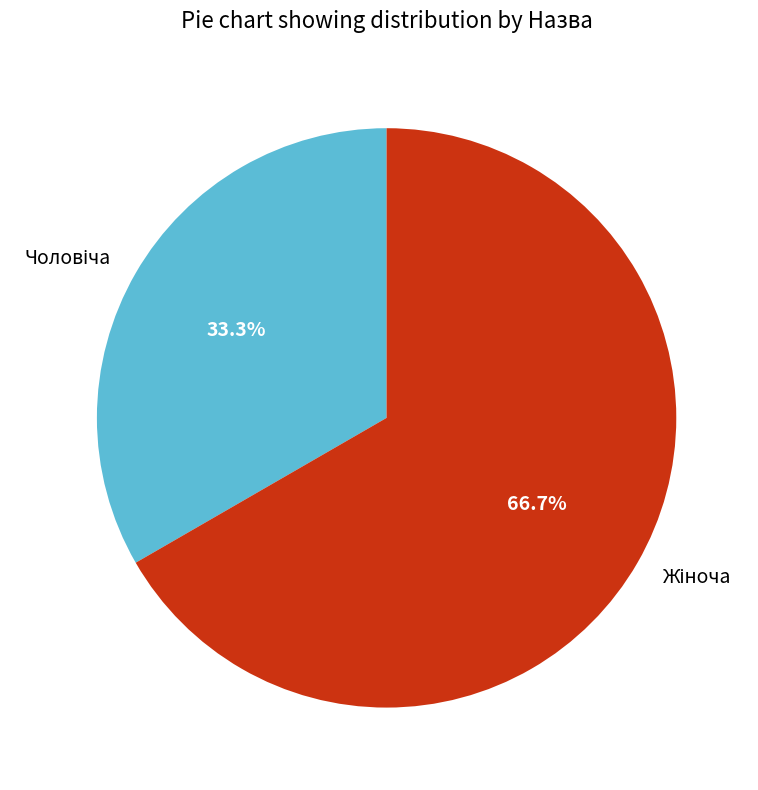

What is the change in value from Чоловіча to Жіноча?

+1